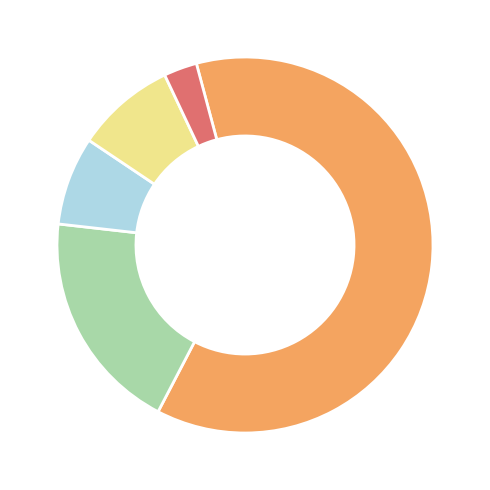

Does any single category account for the majority?

Yes